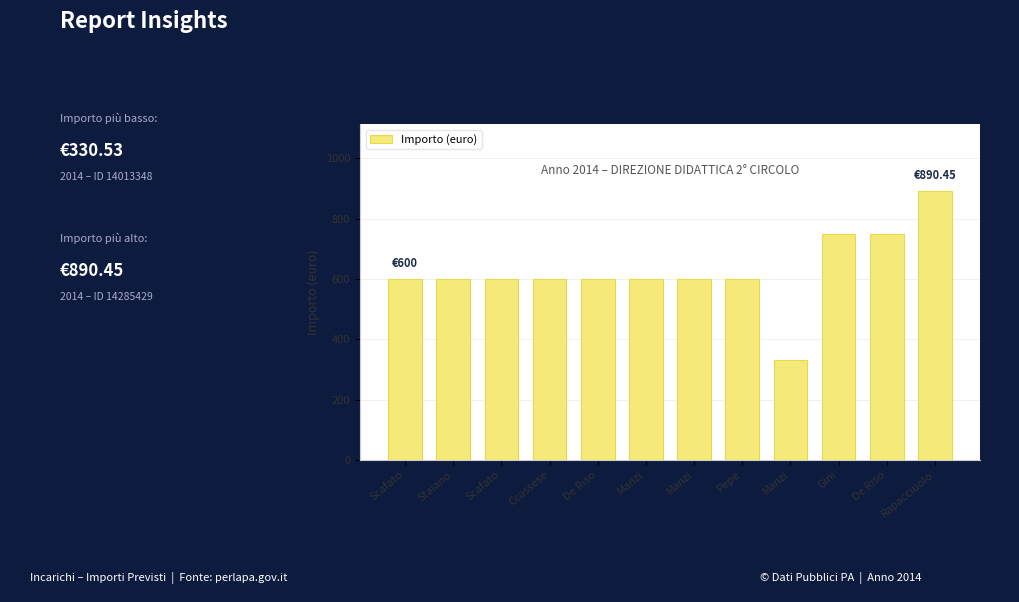

Read the value at Staiano.

600.0